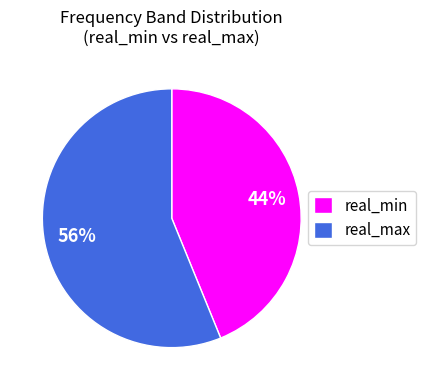

To the nearest percent, what portion does real_max represent?

56%